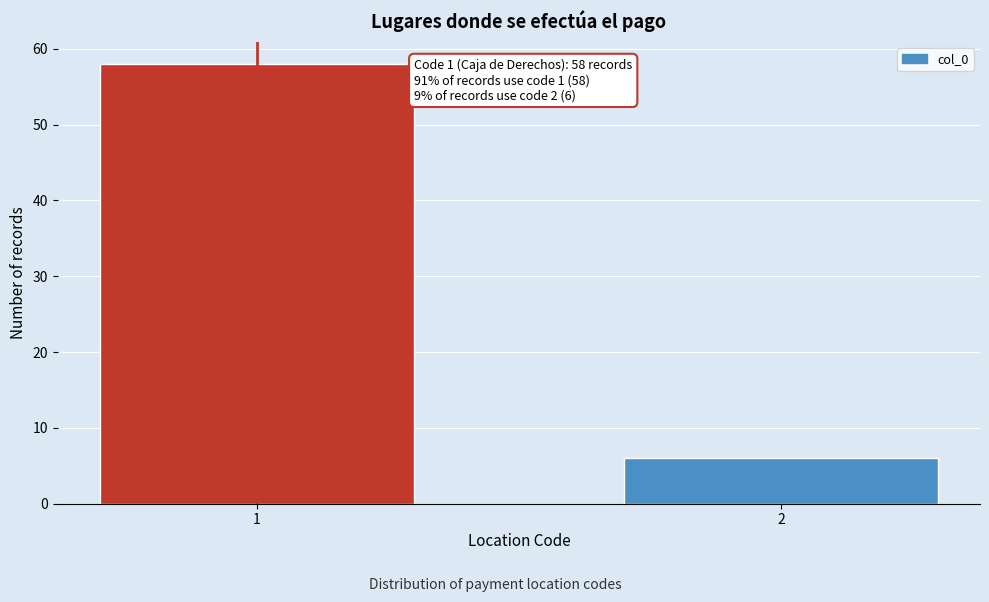

Reading right to left, extract all data points from this chart.

2=6	1=58